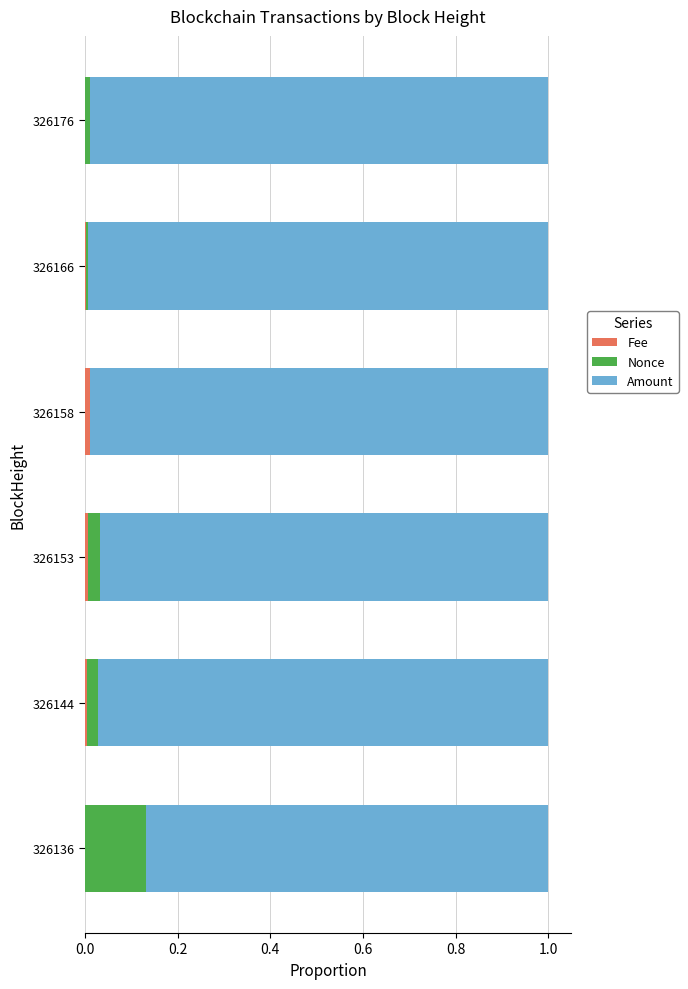

What are all the series names shown in the legend?

Fee, Nonce, Amount